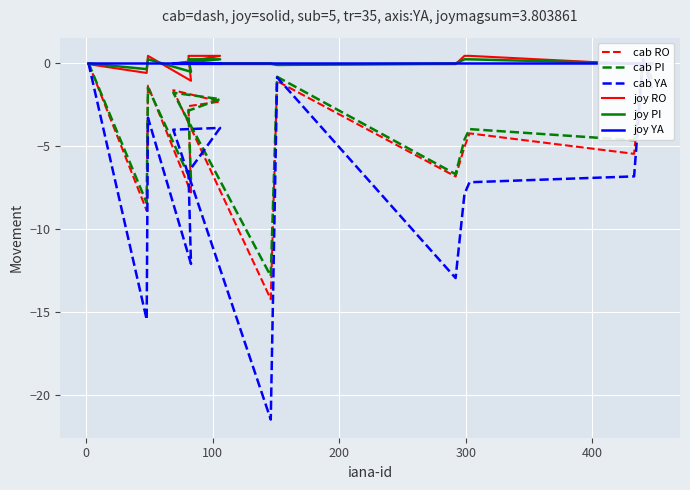

How many data points in joy RO are above 0?

5